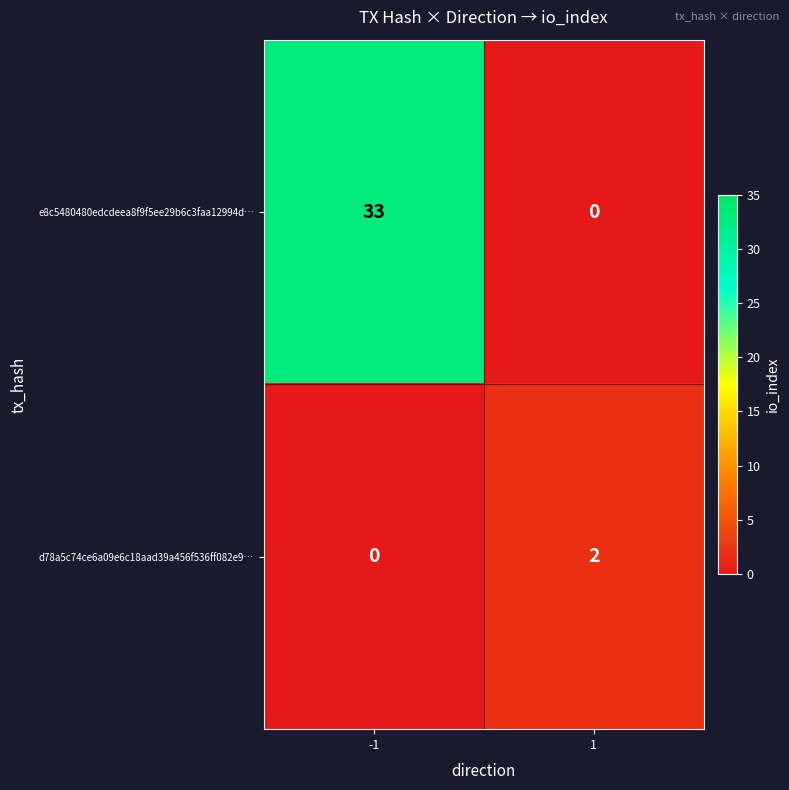

At which category is the sum across all series the highest?

-1